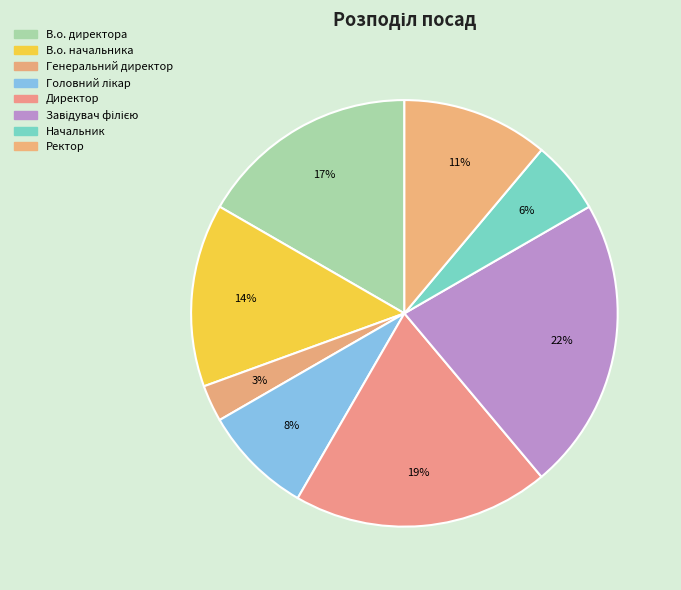

Which slice is the largest?

Завідувач філією